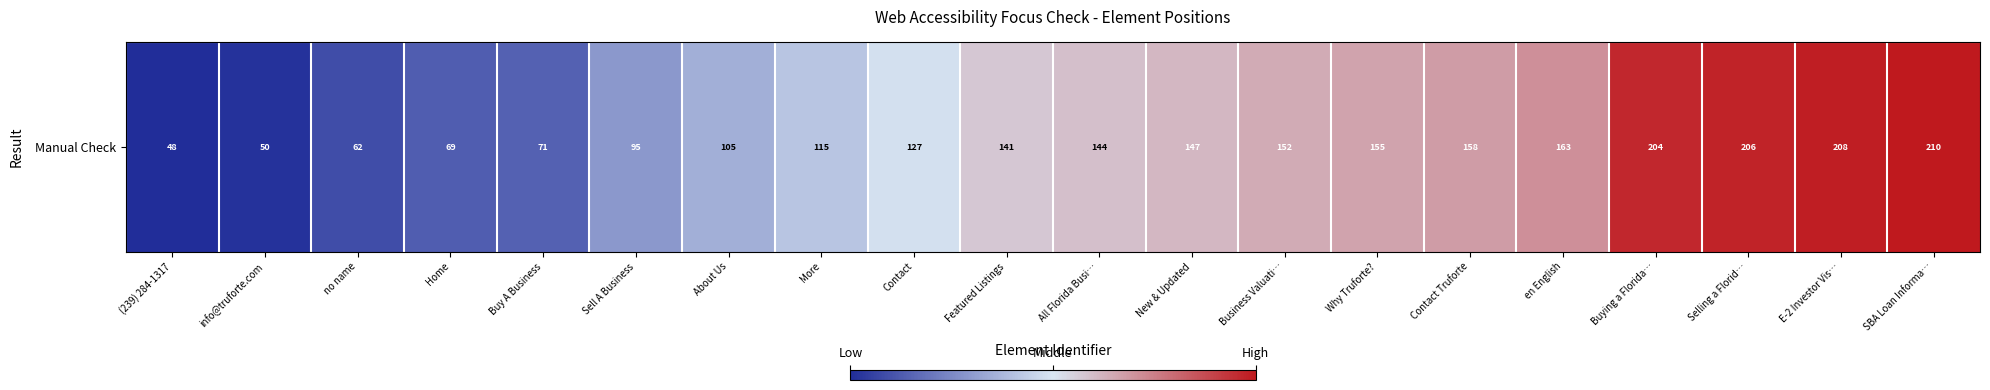

Reading left to right, what are all the values shown in this chart?

(239) 284-1317=48	info@truforte.com=50	no name=62	Home=69	Buy A Business=71	Sell A Business=95	About Us=105	More=115	Contact=127	Featured Listings=141	All Florida Busi…=144	New & Updated=147	Business Valuati…=152	Why Truforte?=155	Contact Truforte=158	en English=163	Buying a Florida…=204	Selling a Florid…=206	E-2 Investor Vis…=208	SBA Loan Informa…=210